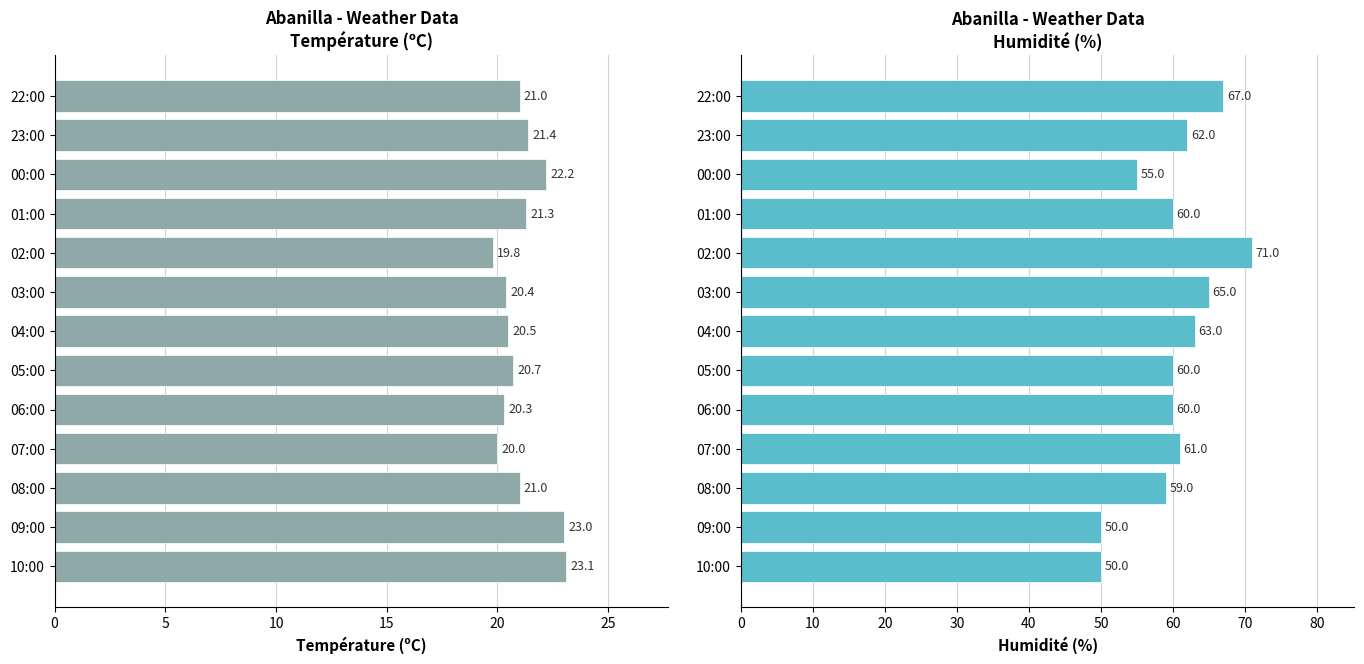

What are all the series names shown in the legend?

Température (ºC), Humidité (%)